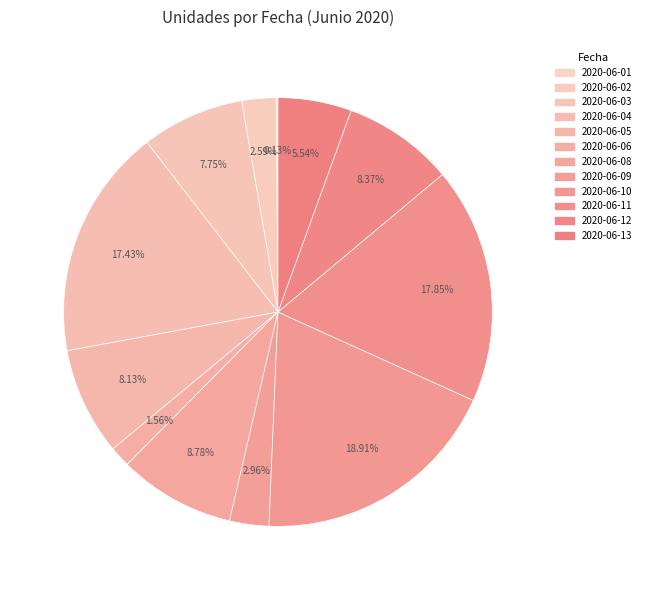

Does 2020-06-04 represent more than half of the total?

No